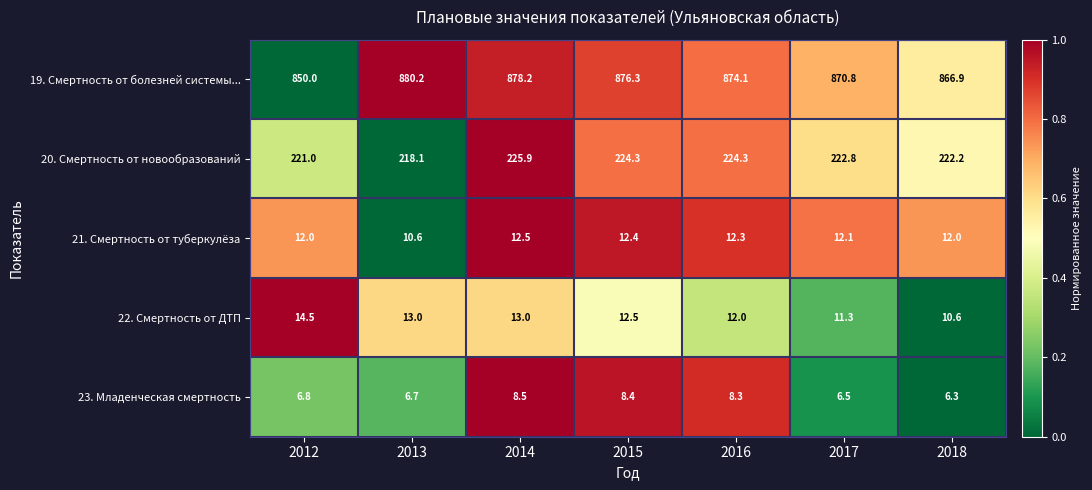

Which series has the largest total across all categories?

19. Смертность от болезней системы...